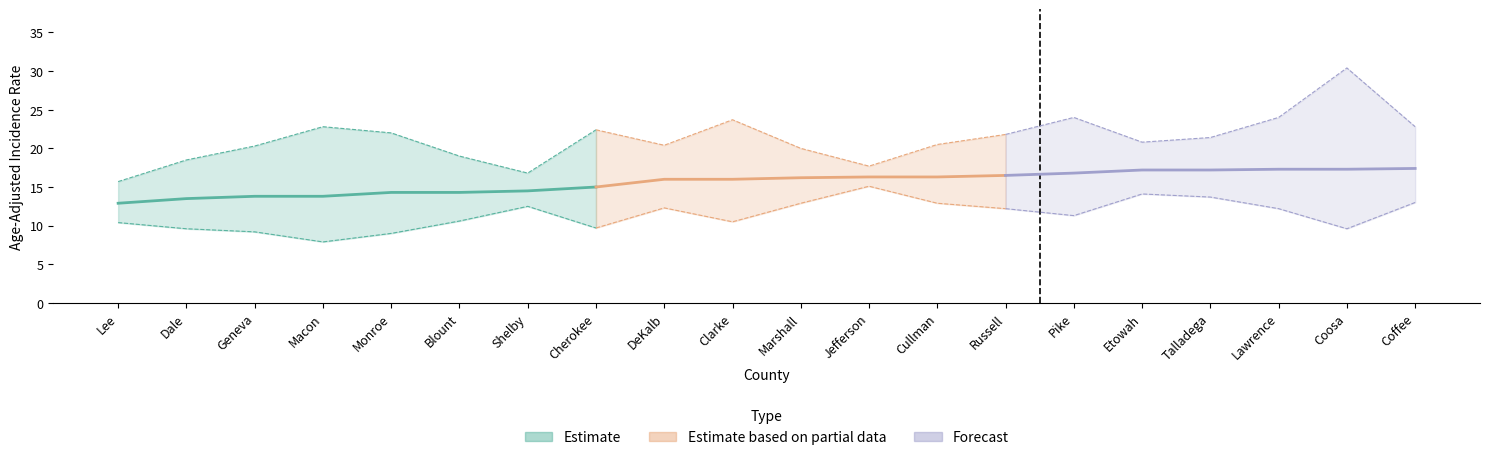

Does the chart have visible grid lines?

No